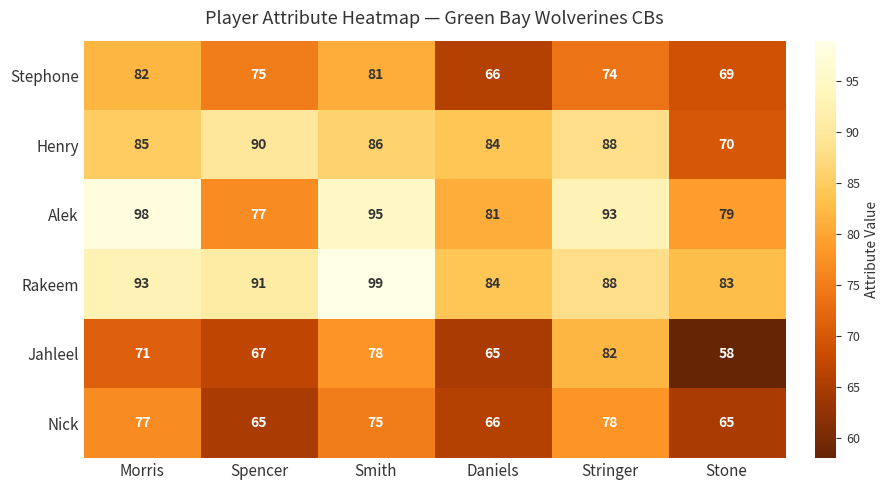

Which series changed the most between Spencer and Daniels?

Stephone